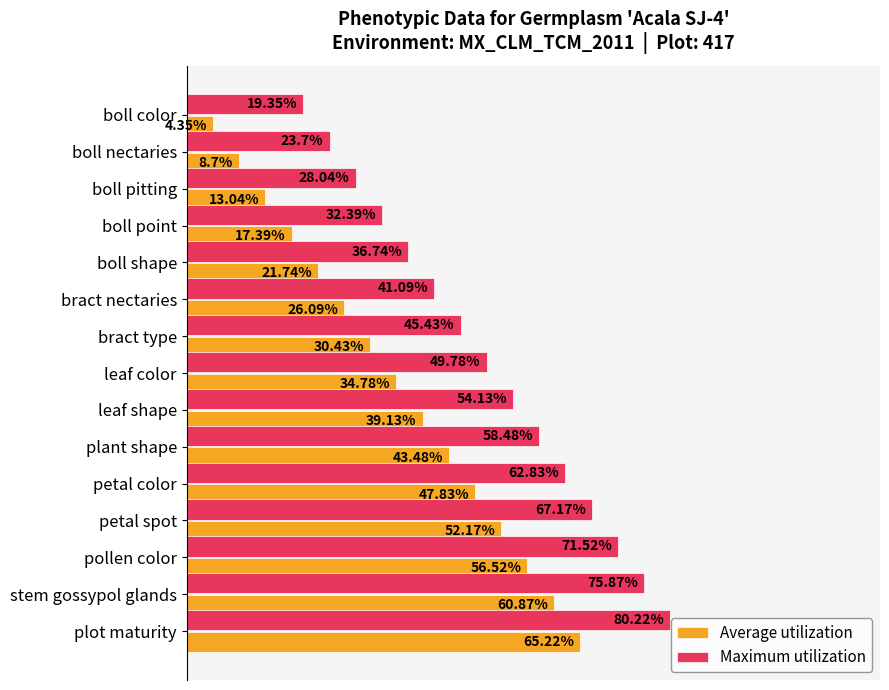

What are all the series names shown in the legend?

Average utilization, Maximum utilization